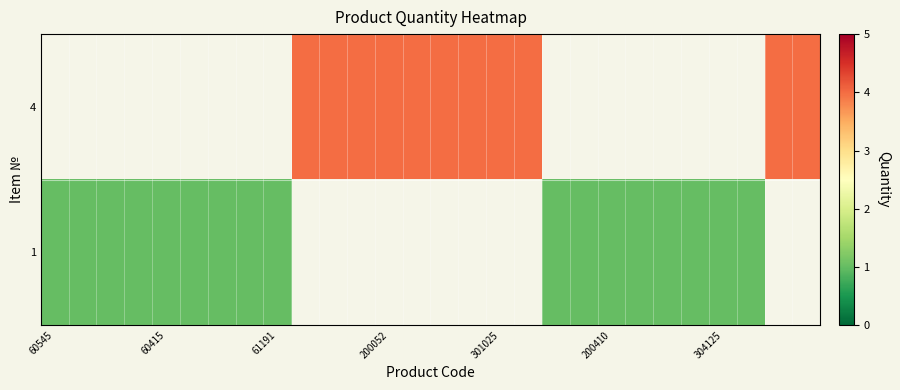

At which category does the chart reach its minimum across all series?

60545